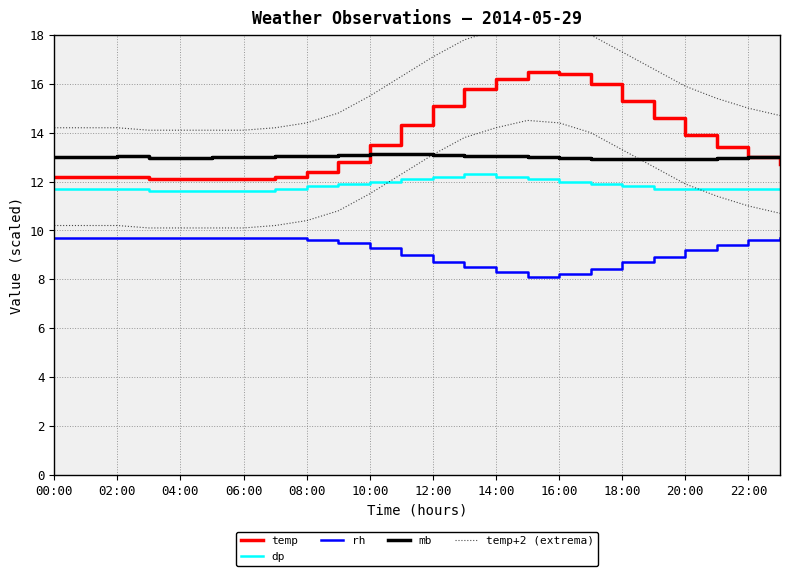

True or false: temp+2 (extrema) has more than 0 points higher than both neighbors.

True